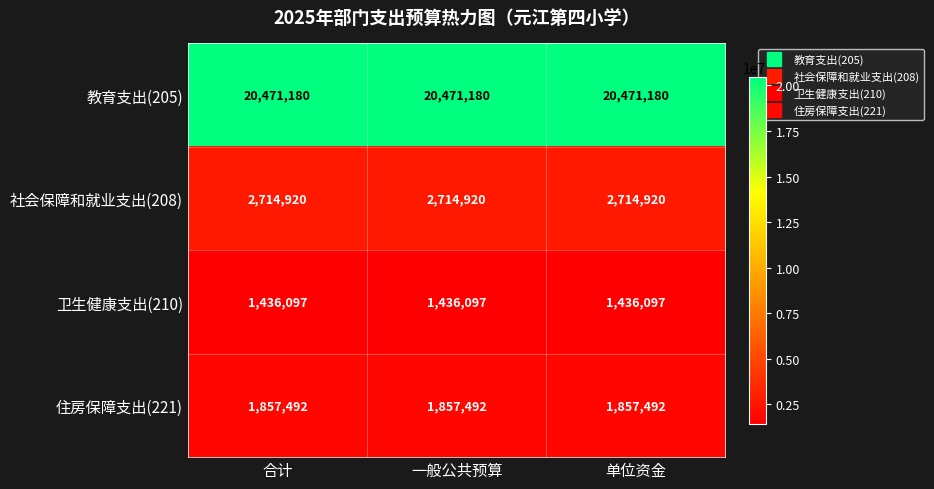

What is the approximate value of 住房保障支出(221) at 一般公共预算?

1857492